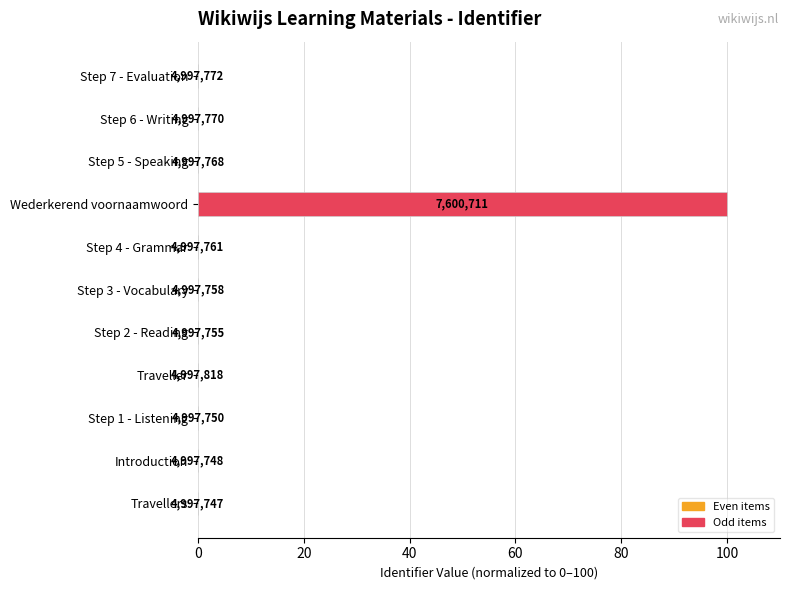

What is the average value?

9.1